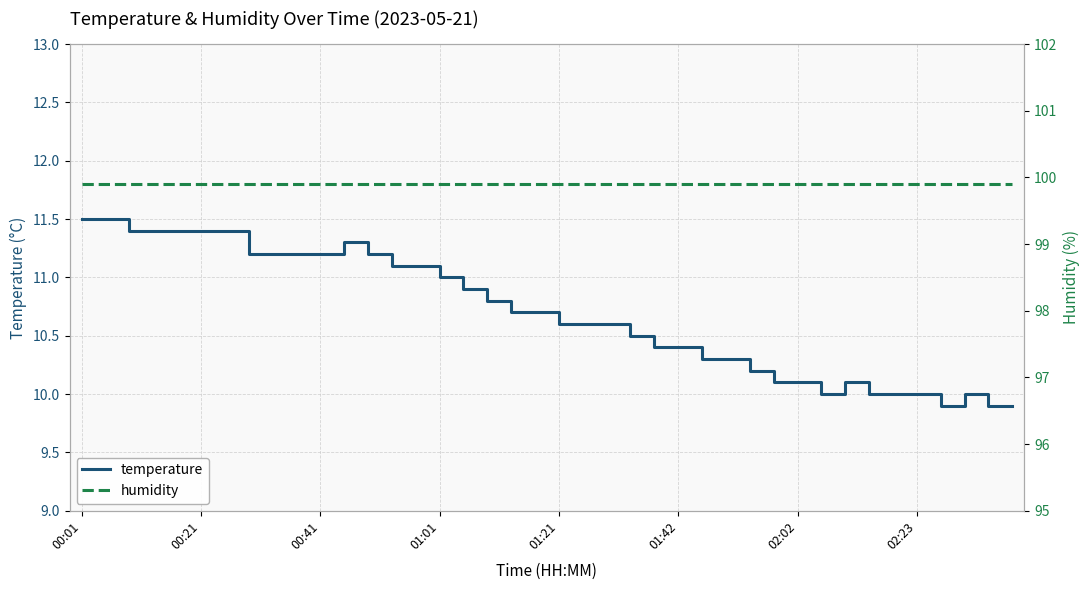

Which series changed the most between 00:41 and 10?

temperature